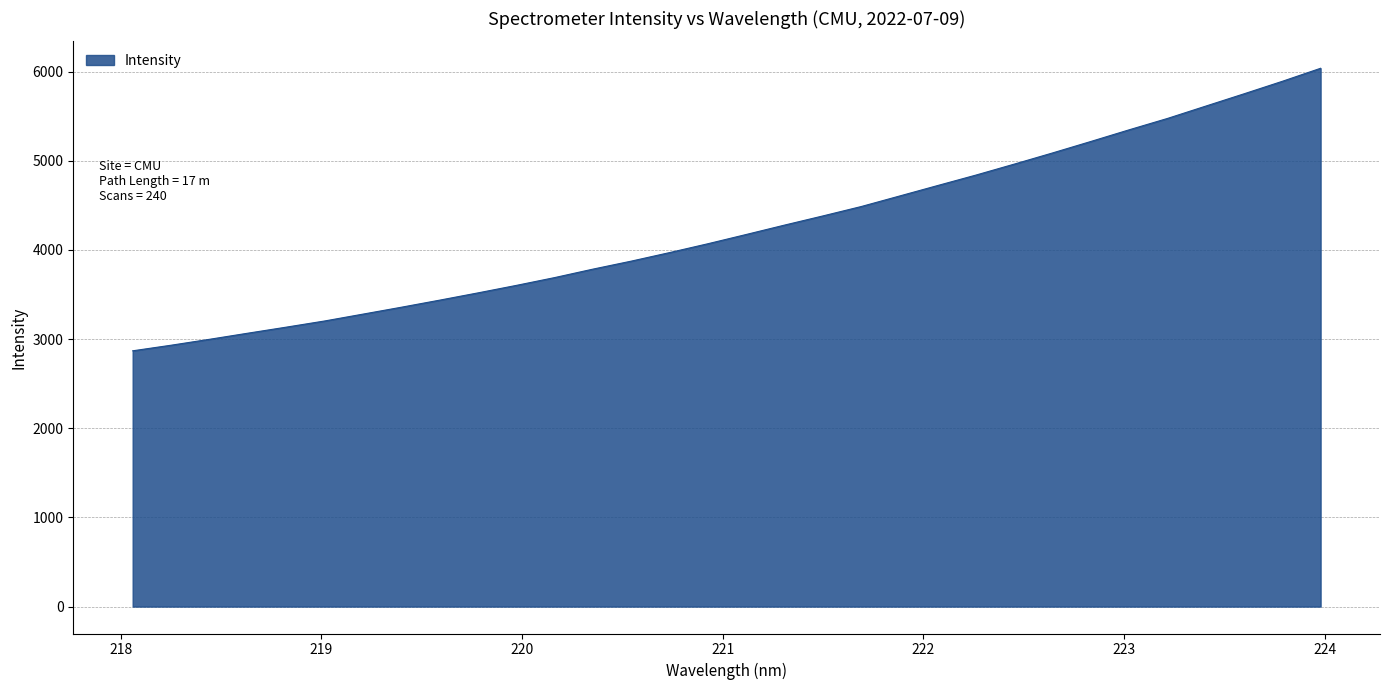

What is the difference between the maximum and minimum values?

3168.4